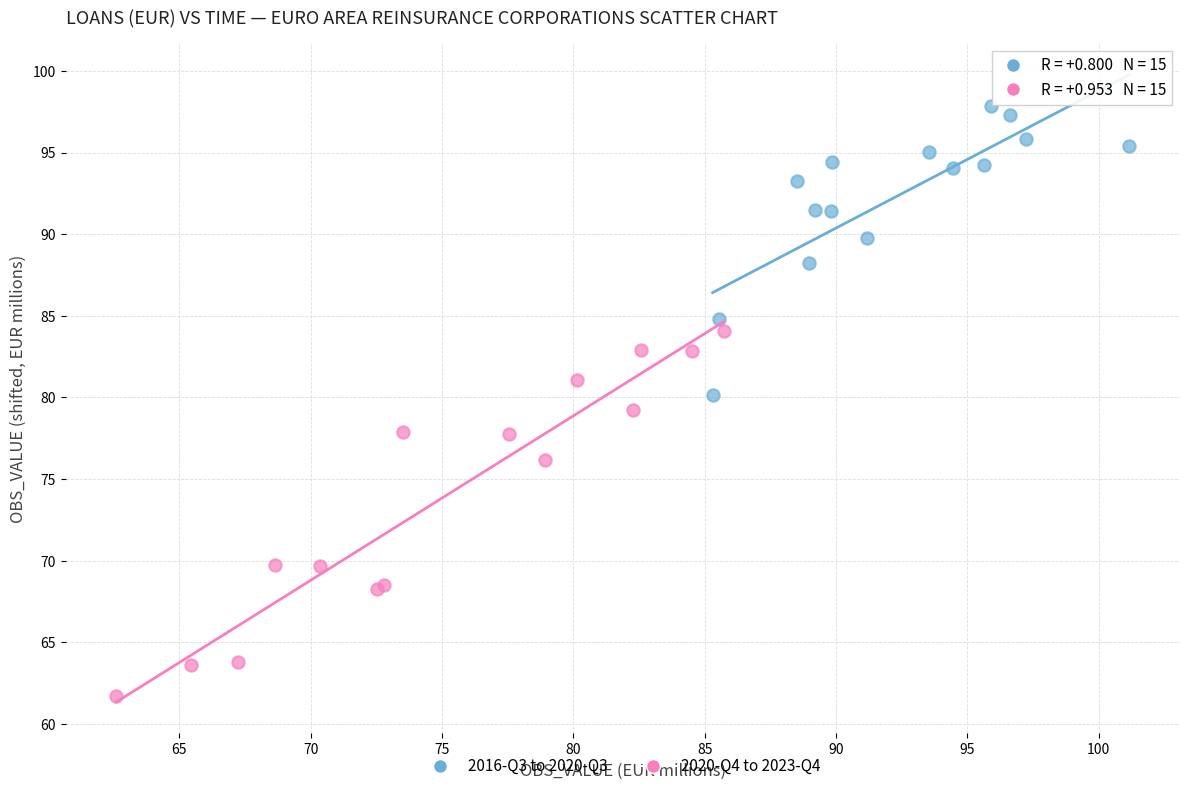

Which series has the largest Y range (max minus min)?

2020-Q4 to 2023-Q4